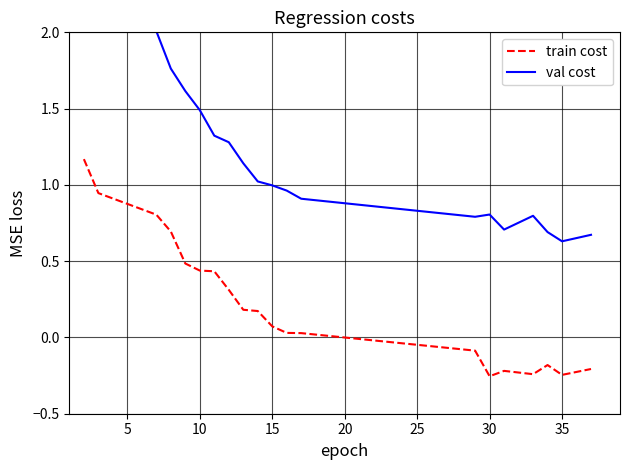

Is this an area chart (filled region under the line)?

No